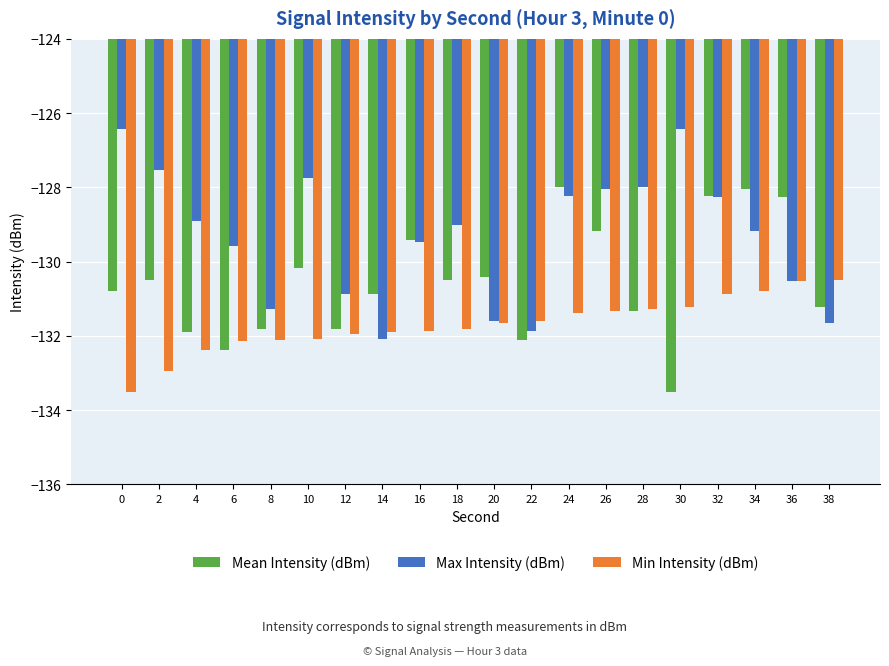

What is the difference between the Mean Intensity (dBm) values at 26 and 18?

1.3